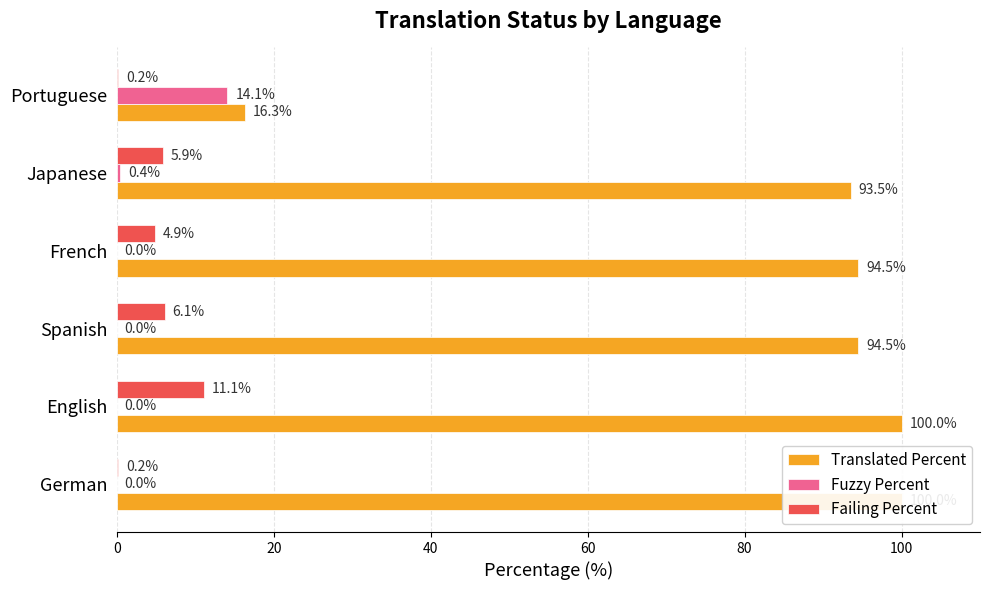

What are all the series names shown in the legend?

Translated Percent, Fuzzy Percent, Failing Percent